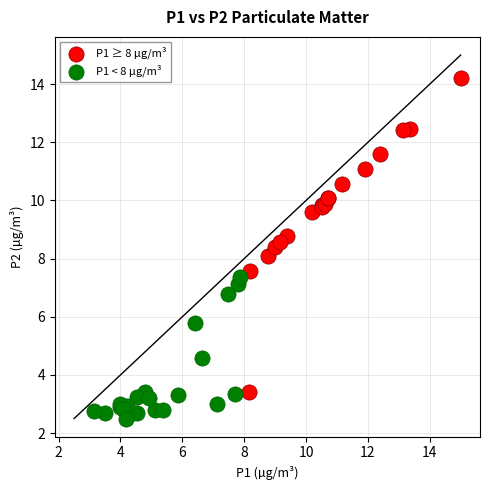

Which series has the largest Y range (max minus min)?

P1 ≥ 8 µg/m³